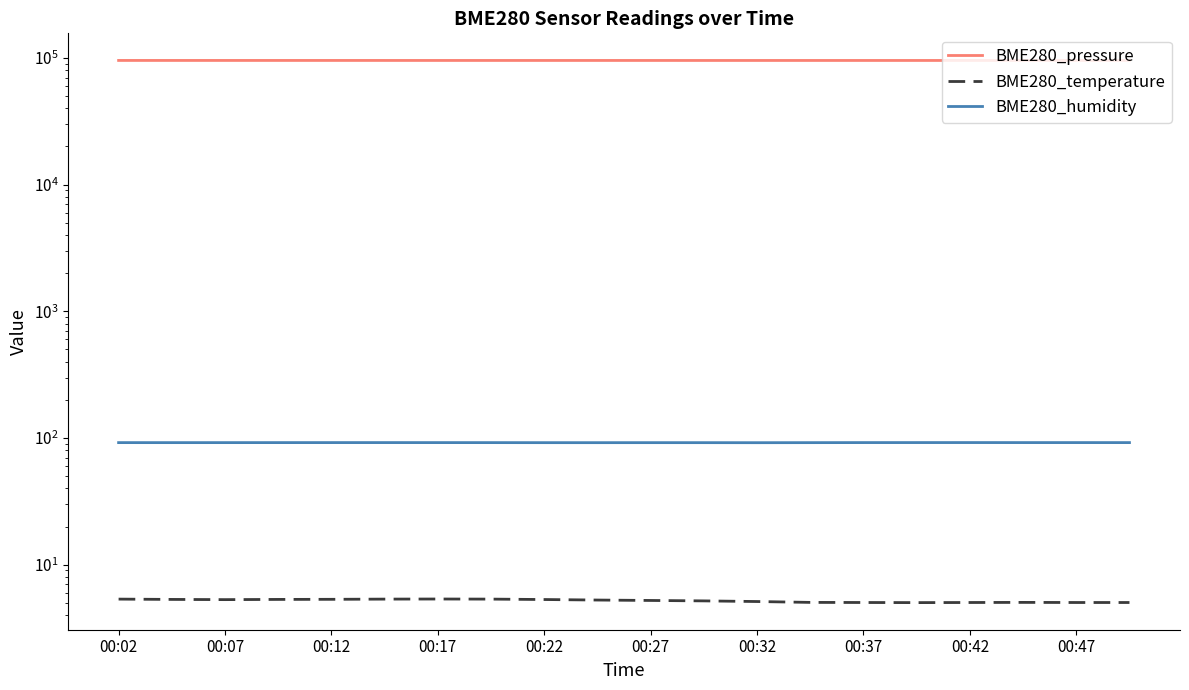

What is the total value across all series at 00:37?

95596.0